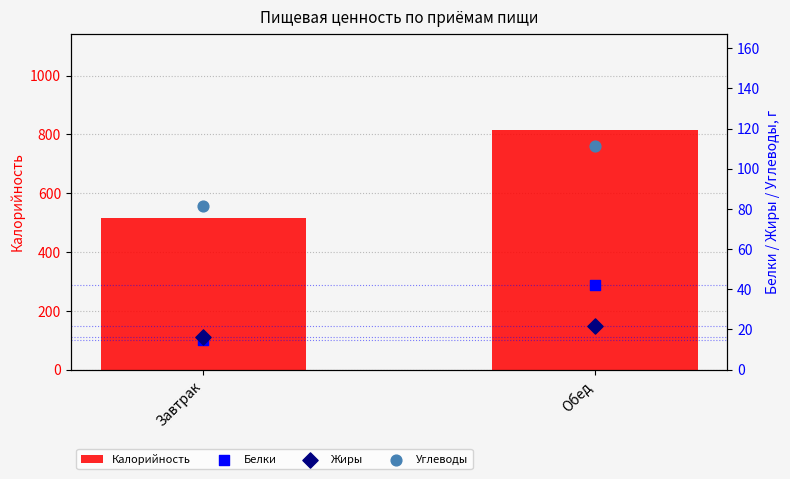

What are all the series names shown in the legend?

Калорийность, Белки, Жиры, Углеводы